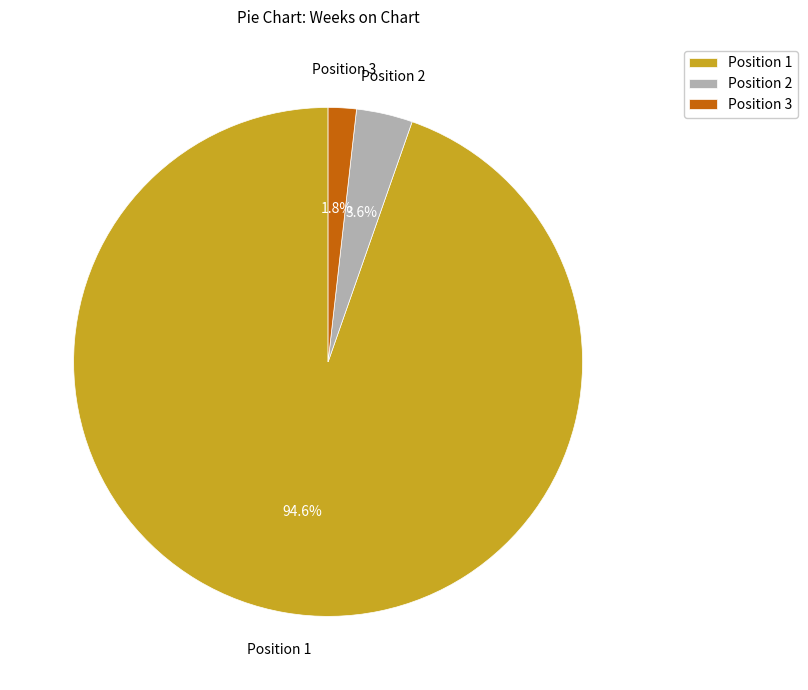

What is the largest slice in the pie chart?

Position 1